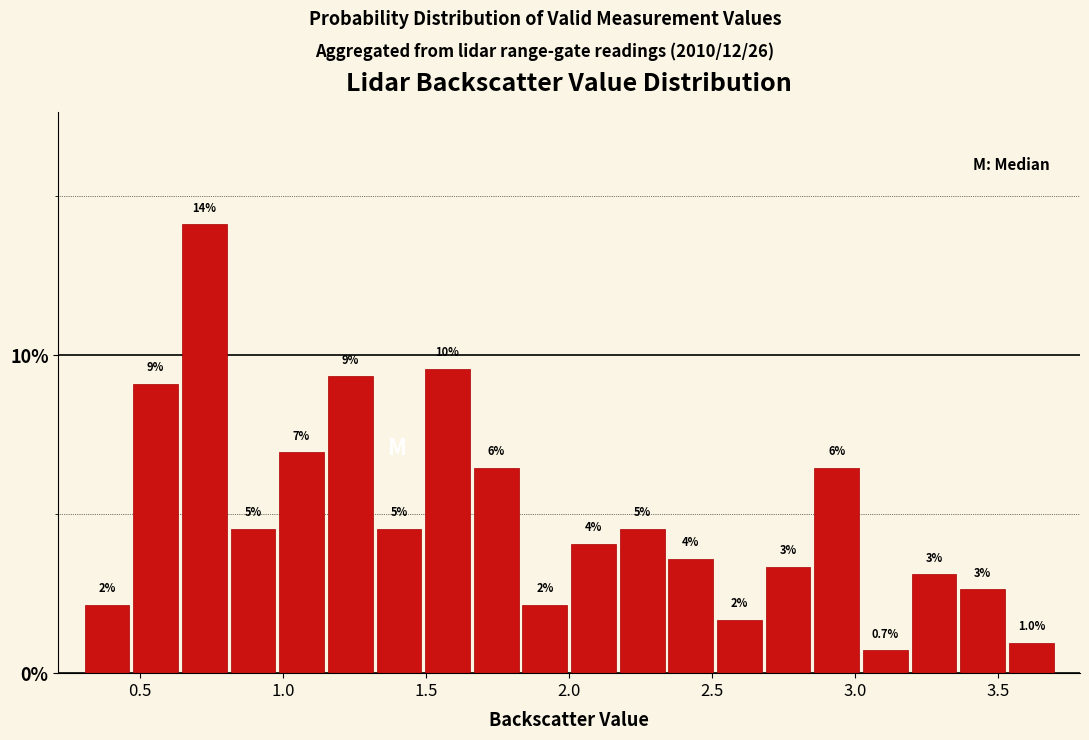

Around what value on the x-axis is the tallest bar? Give the approximate position of its centre, as read against the axis.

0.75